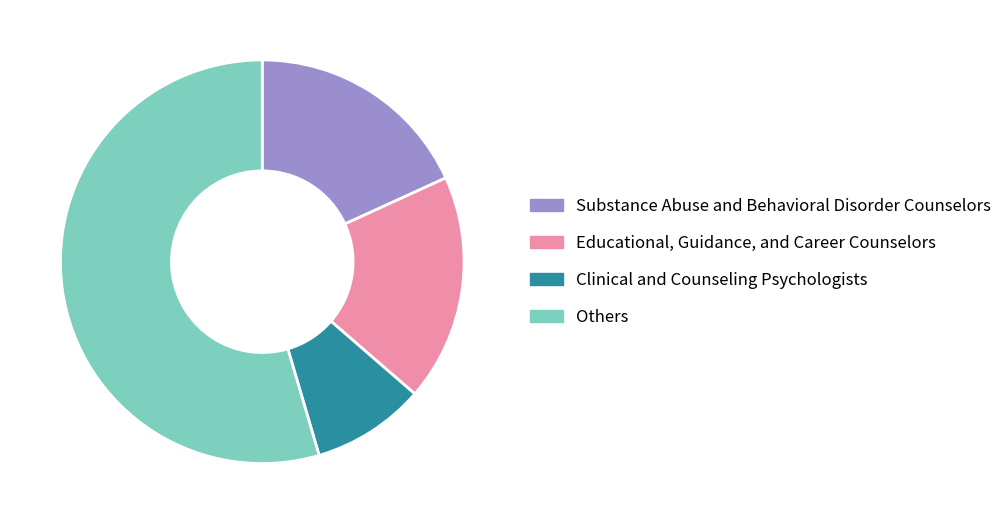

Combined, do Substance Abuse and Behavioral Disorder Counselors and Others account for over 50%?

Yes